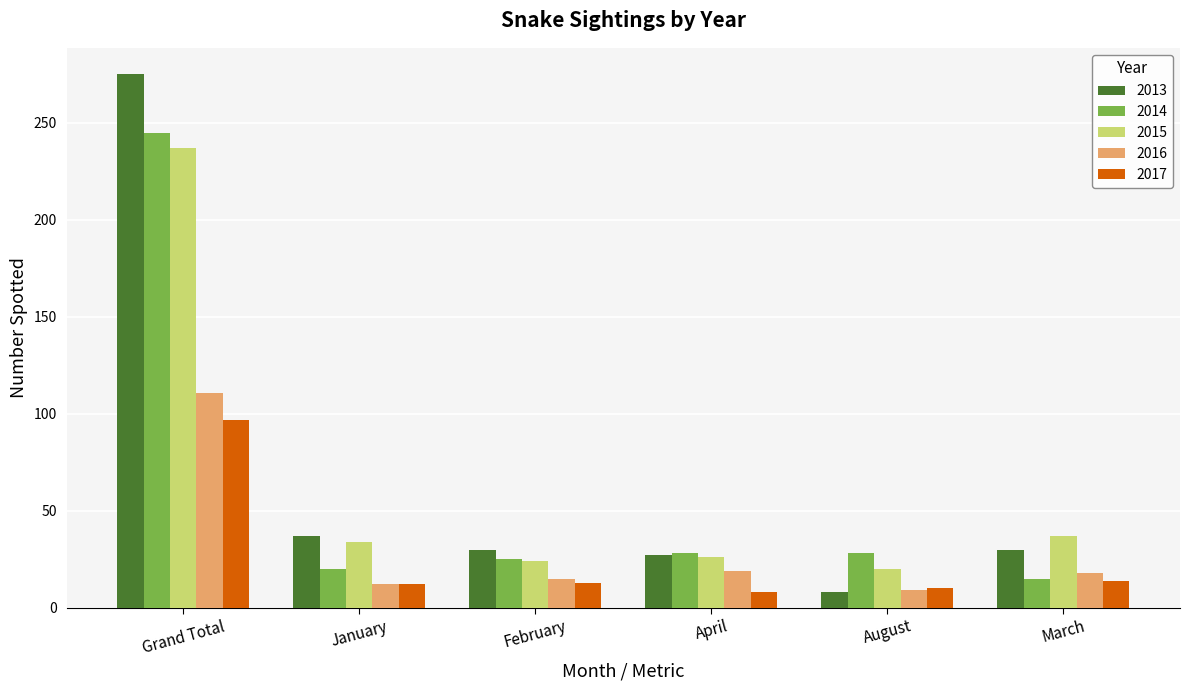

How many groups of bars are there?

6